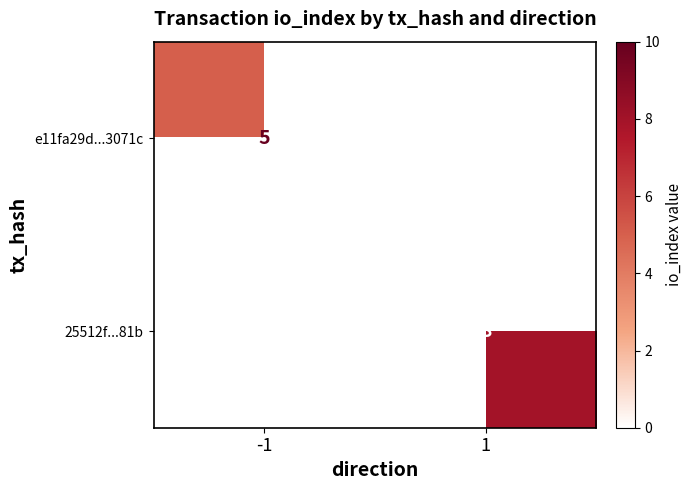

The e11fa29d...3071c series shows 8 at -1. True or false?

False